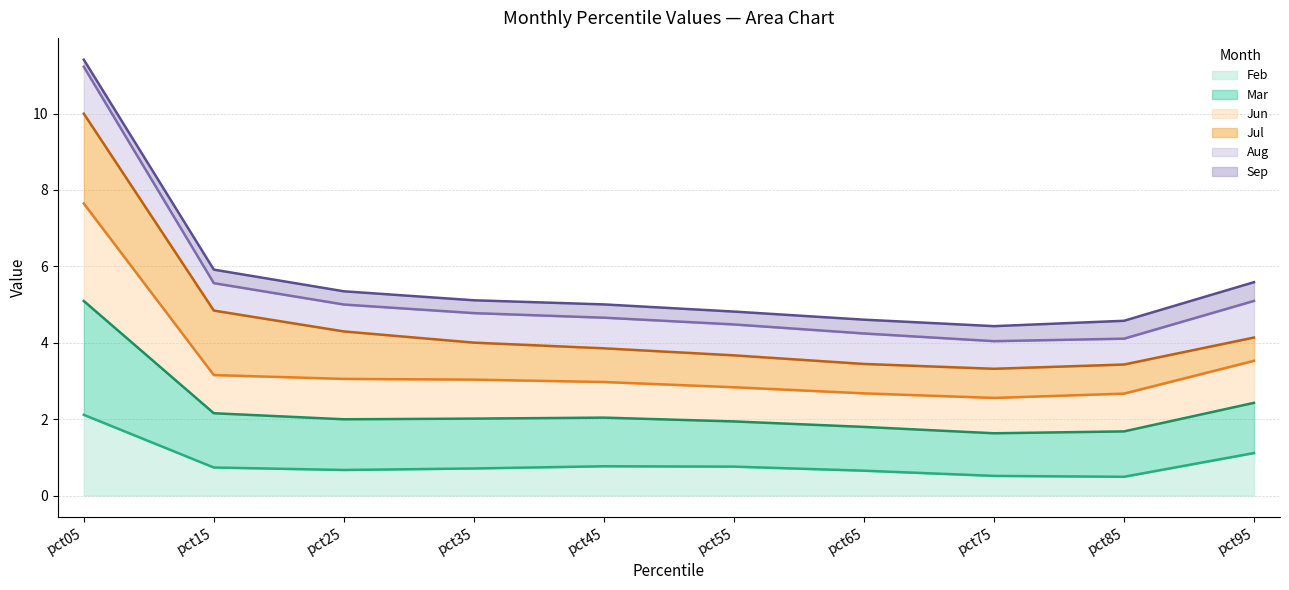

Read the Feb value at pct35.

0.7